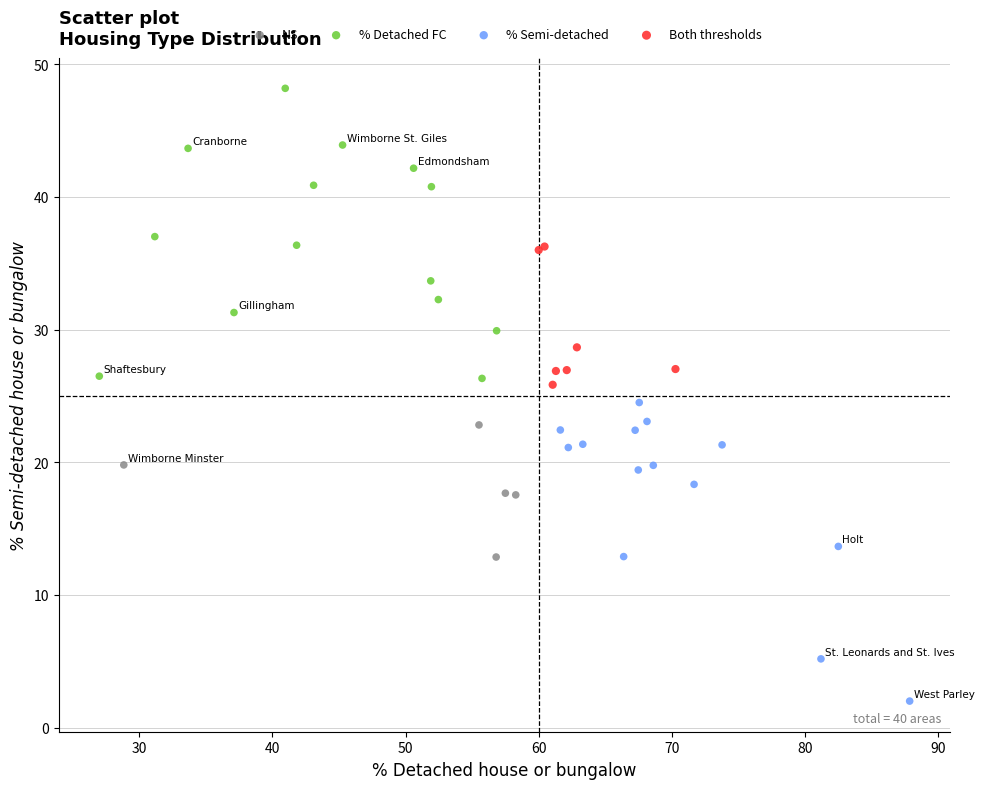

Which series reaches the minimum Y coordinate?

% Semi-detached